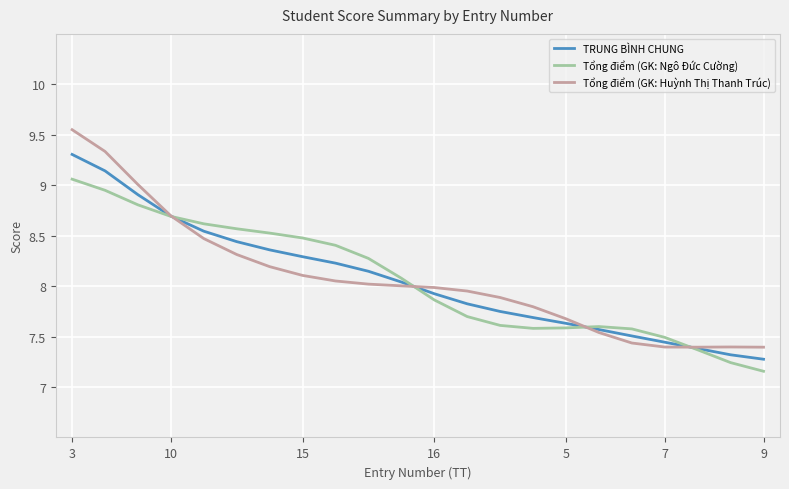

Rank the series by their maximum value, from lowest to highest.

Tổng điểm (GK: Ngô Đức Cường), TRUNG BÌNH CHUNG, Tổng điểm (GK: Huỳnh Thị Thanh Trúc)